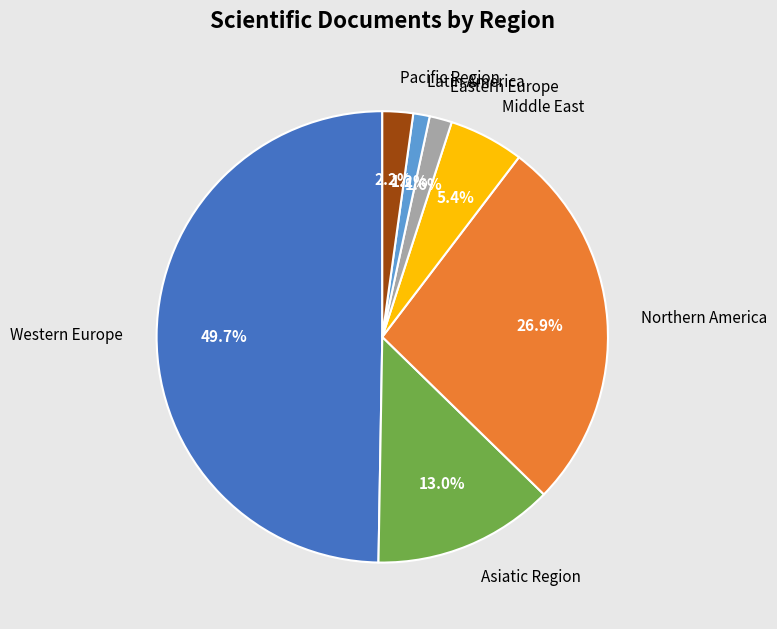

Count the number of slices in the pie.

7